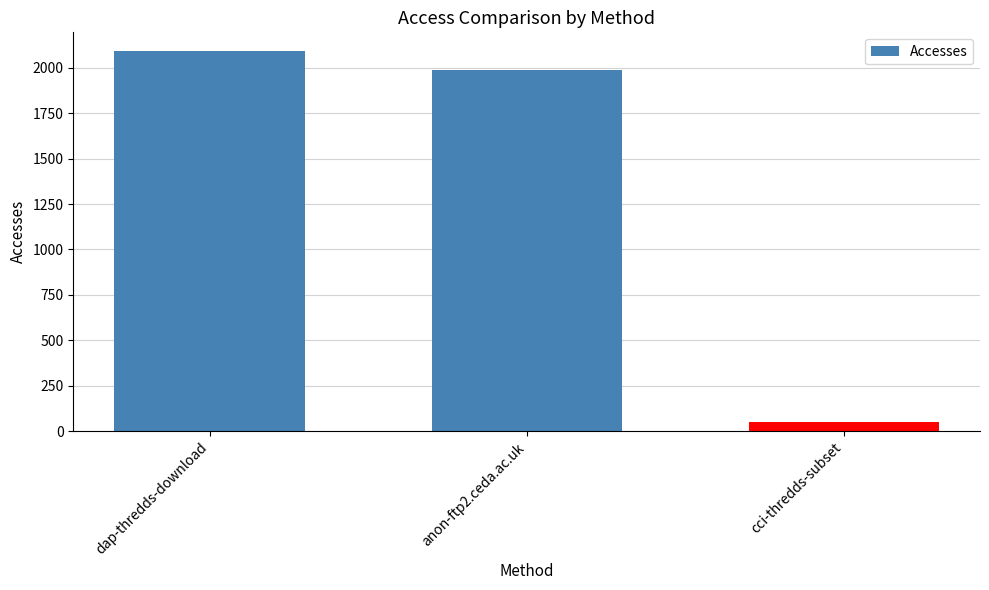

List the labels in order of value, smallest first.

cci-thredds-subset, anon-ftp2.ceda.ac.uk, dap-thredds-download